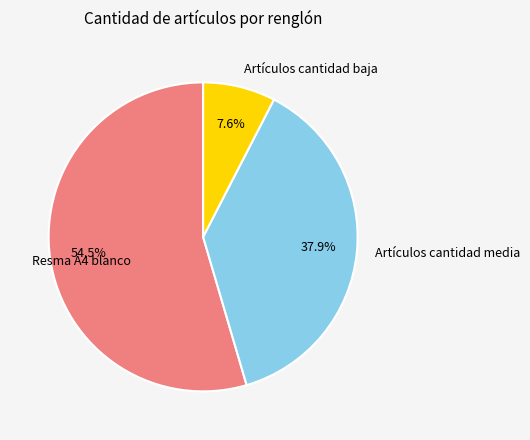

Which has a higher value, Artículos cantidad baja or Artículos cantidad media?

Artículos cantidad media